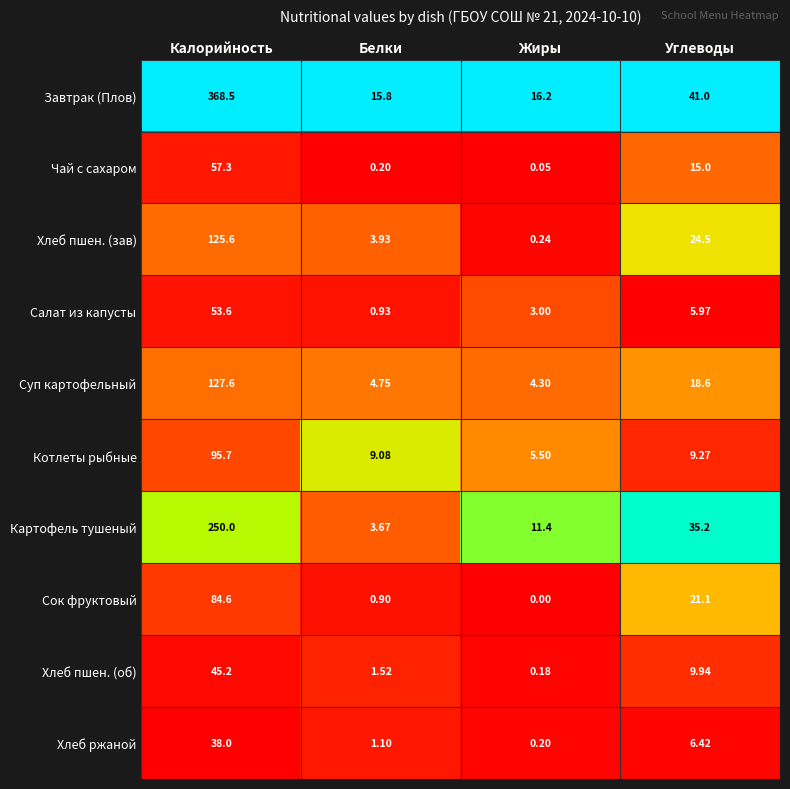

At which label does Хлеб ржаной reach its minimum?

Жиры